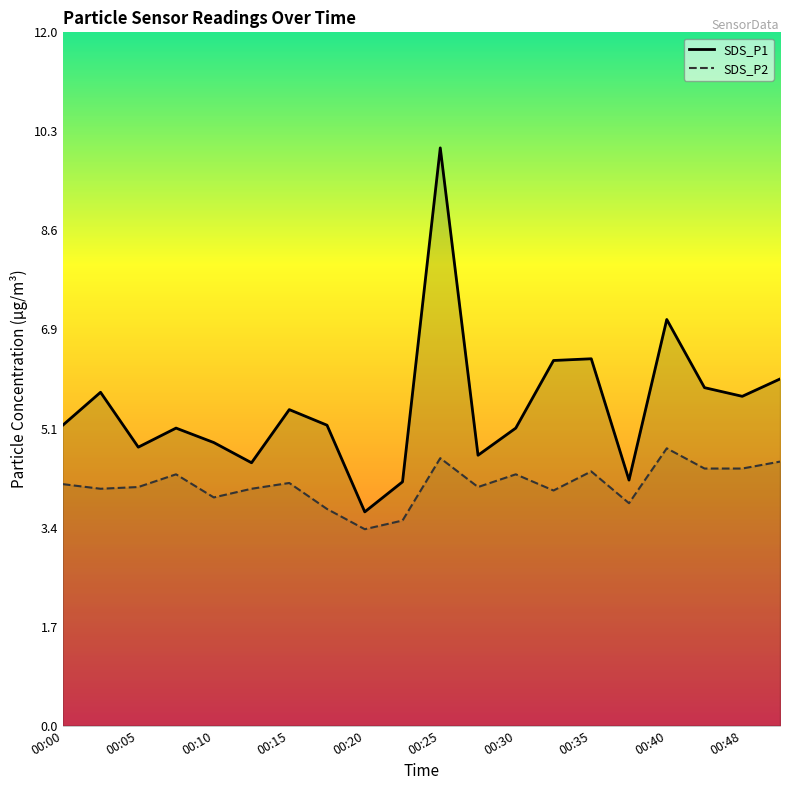

Reading left to right, extract all data points from this chart.

SDS_P1: 00:00=5.2	00:02=5.8	00:05=4.8	00:07=5.2	00:10=4.9	00:12=4.5	00:15=5.5	00:17=5.2	00:20=3.7	00:22=4.2	00:25=10.0	00:27=4.7	00:30=5.2	00:33=6.3	00:35=6.3	00:38=4.2	00:40=7.0	00:45=5.8	00:48=5.7	00:50=6.0
SDS_P2: 00:00=4.2	00:02=4.1	00:05=4.1	00:07=4.3	00:10=4.0	00:12=4.1	00:15=4.2	00:17=3.8	00:20=3.4	00:22=3.5	00:25=4.6	00:27=4.1	00:30=4.3	00:33=4.1	00:35=4.4	00:38=3.9	00:40=4.8	00:45=4.5	00:48=4.5	00:50=4.6